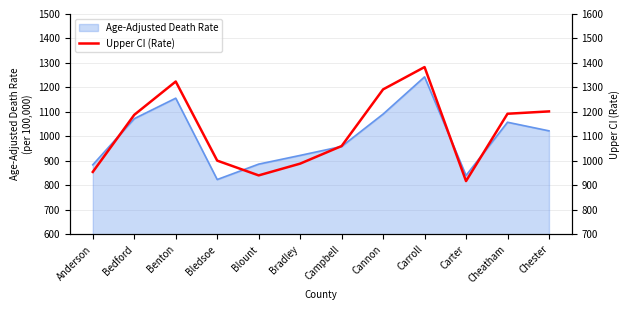

Reading left to right, extract all data points from this chart.

Anderson=955.2	Bedford=1188.3	Benton=1324.3	Bledsoe=1001.3	Blount=941.0	Bradley=989.0	Campbell=1060.9	Cannon=1292.2	Carroll=1383.3	Carter=917.8	Cheatham=1192.7	Chester=1202.3